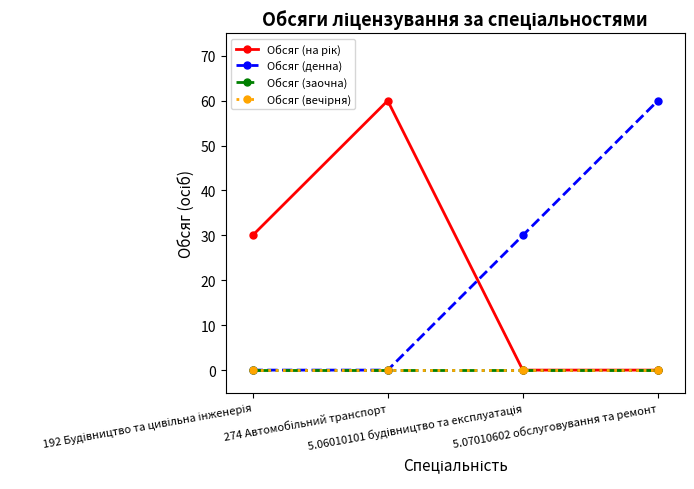

Does the chart have visible grid lines?

No